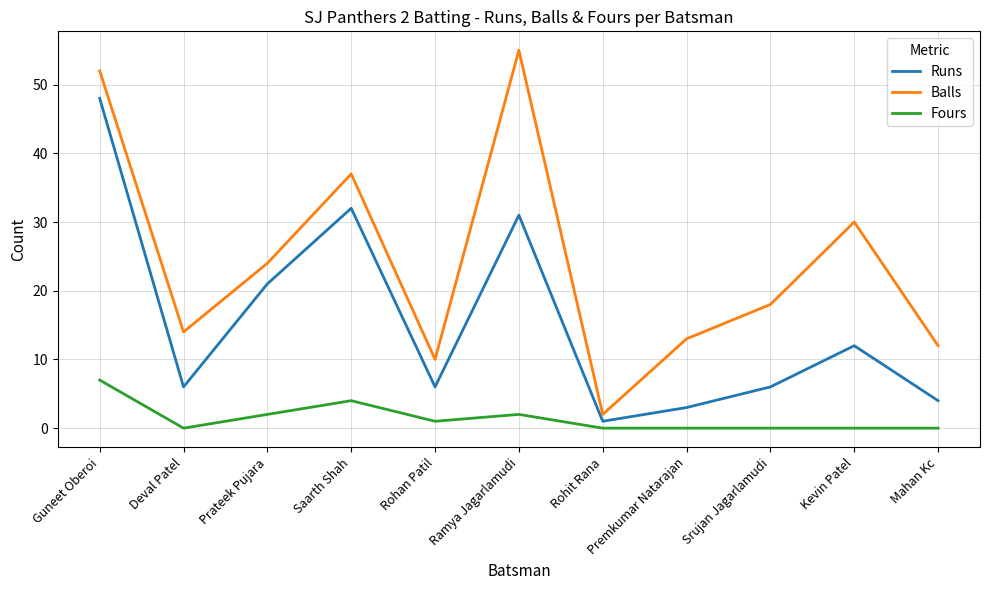

List the series in order of their overall mean, lowest first.

Fours, Runs, Balls